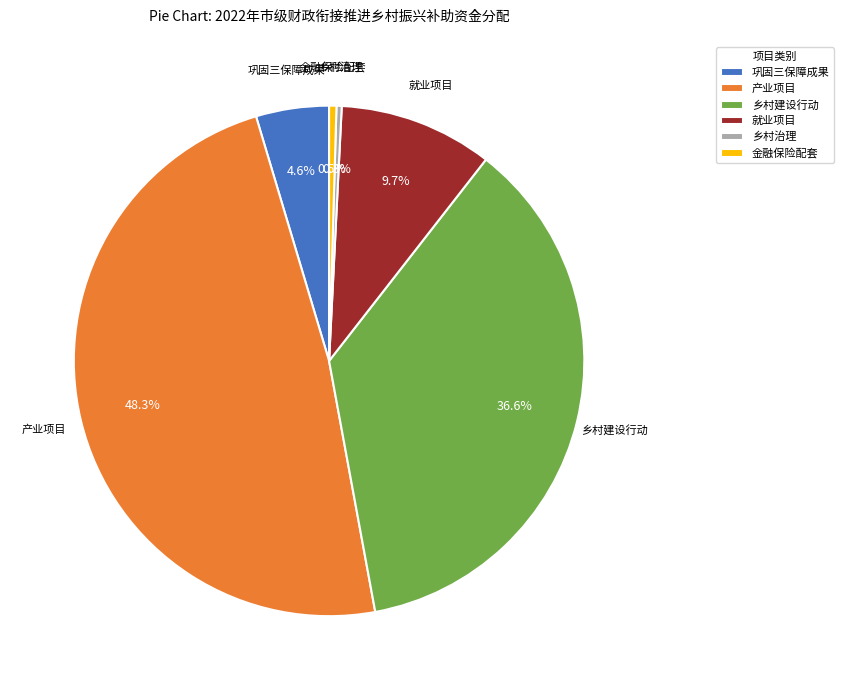

To the nearest percent, what portion does 乡村建设行动 represent?

37%